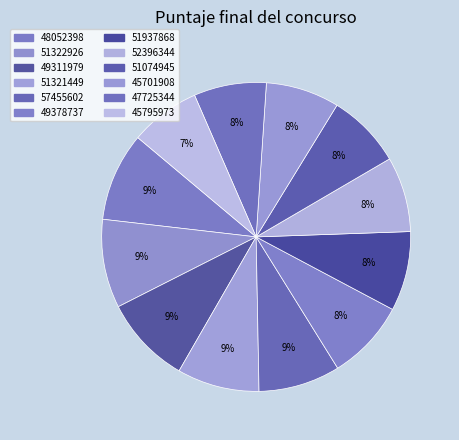

To the nearest percent, what portion does 49378737 represent?

8%